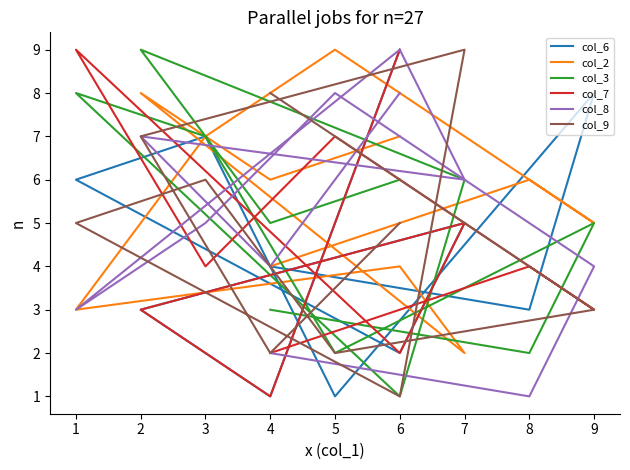

At which category does col_7 reach its first local valley?

9